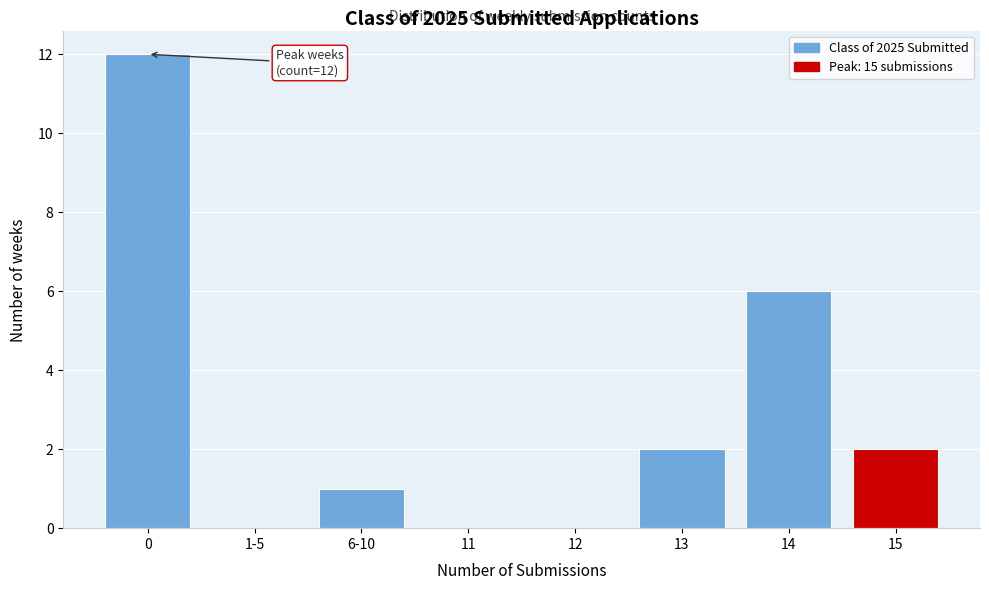

Reading left to right, list all the values displayed in this chart.

0=12	1-5=0	6-10=1	11=0	12=0	13=2	14=6	15=2